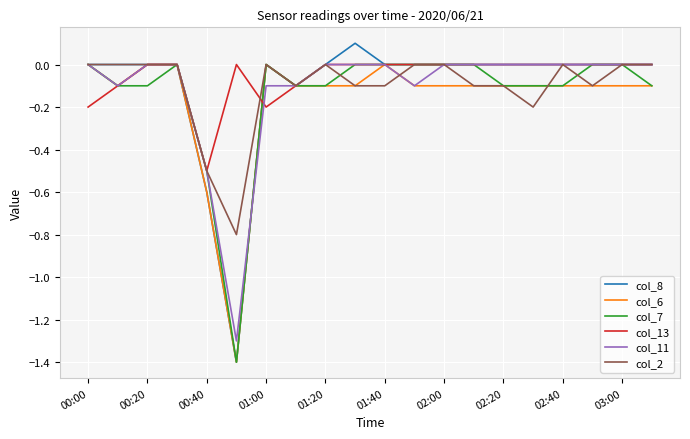

What is the minimum value shown in the chart?

-1.4